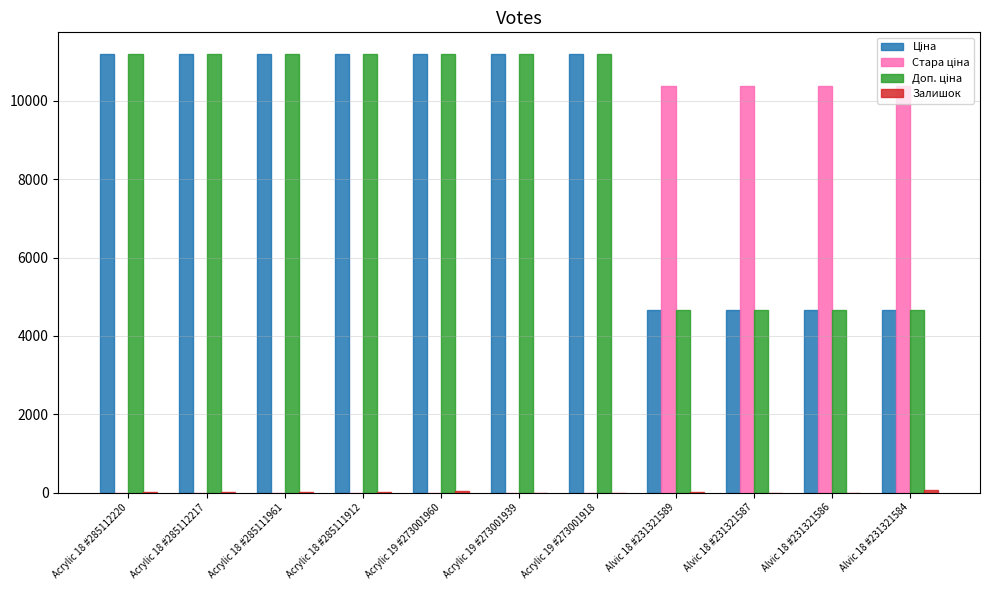

What is the greatest value displayed?

11188.2